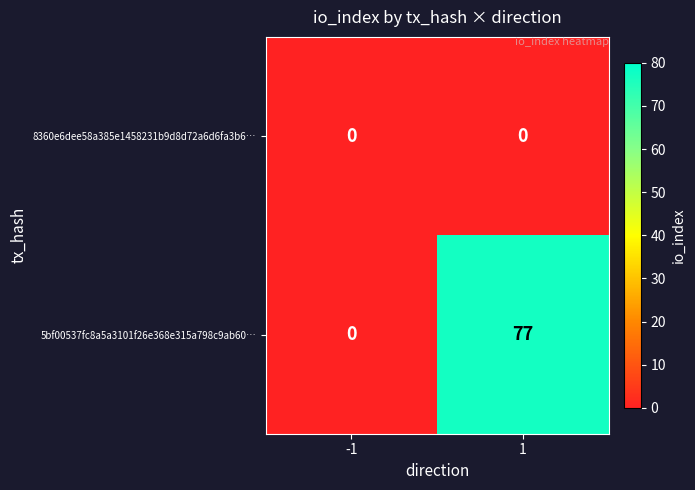

True or false: 8360e6dee58a385e1458231b9d8d72a6d6fa3b6… has a value of 0 at 1.

True